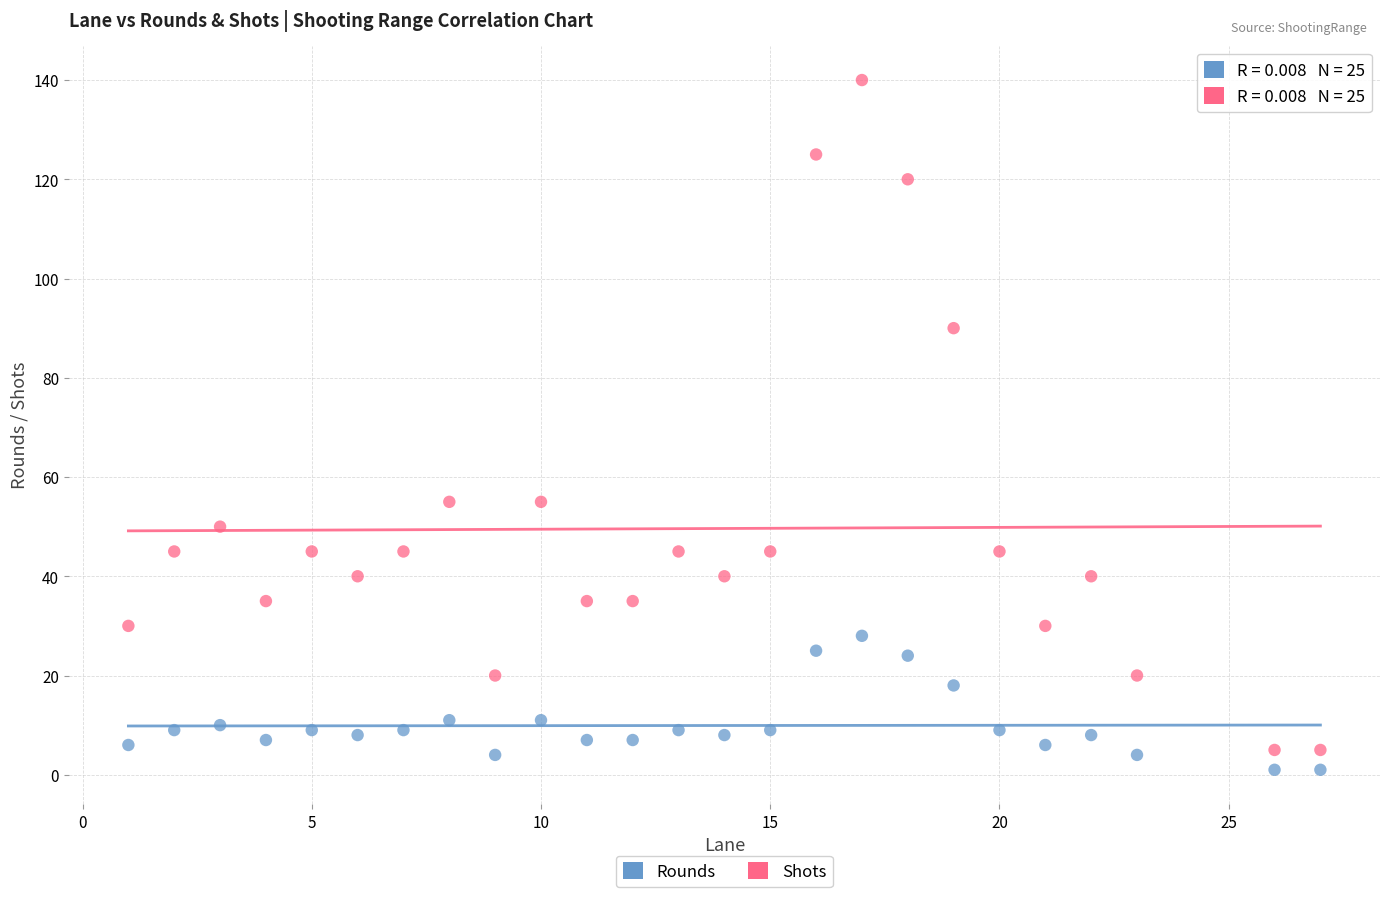

Which series has the widest spread of Y values?

Shots